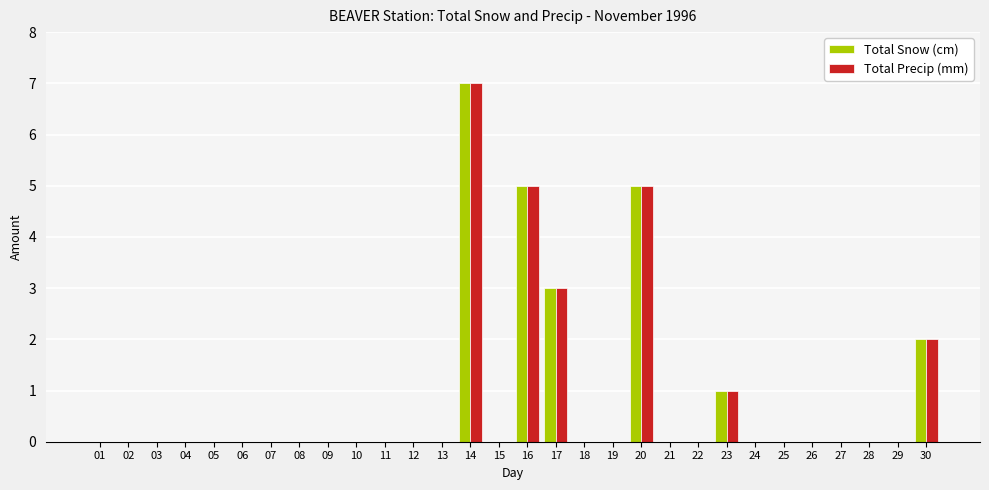

At which label does Total Snow (cm) reach its peak?

14